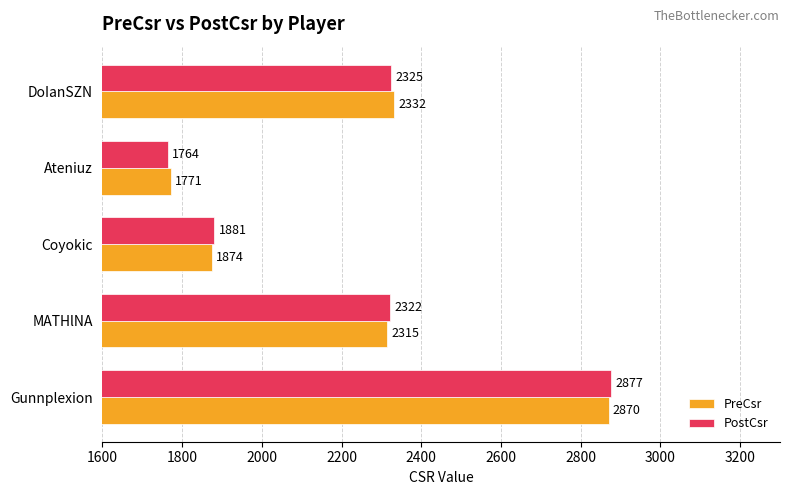

What is the average value of the PostCsr series?

2234